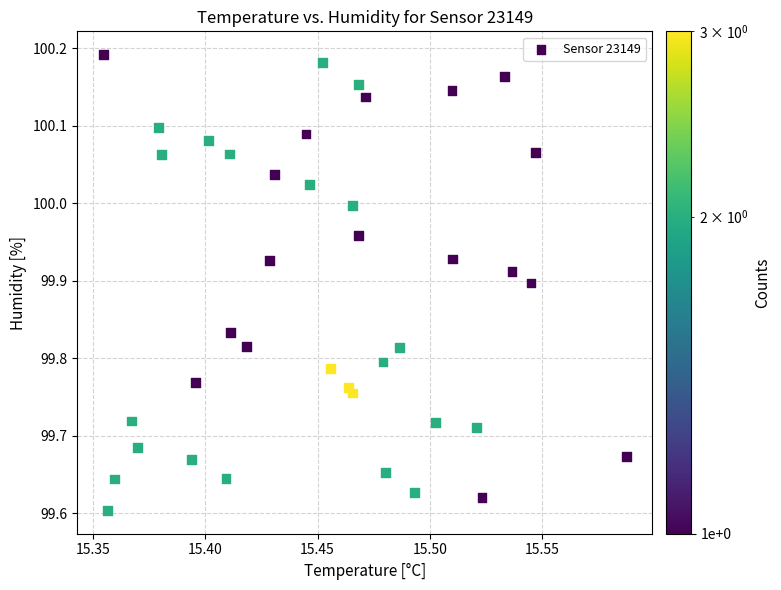

What is the range of Y values (max minus min)?

0.6